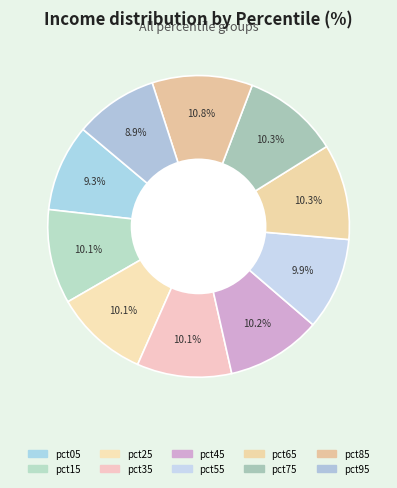

How many segments does this pie chart have?

10